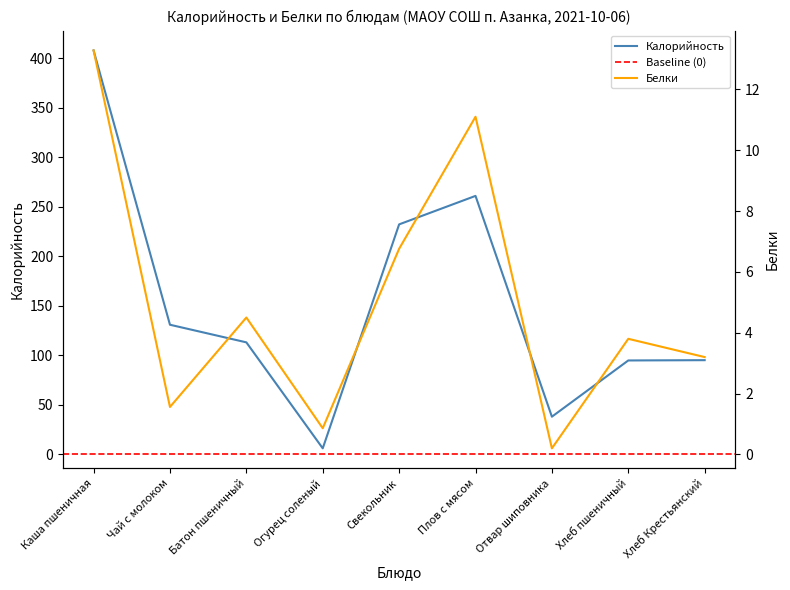

How many interior local valleys does the Белки series have?

3